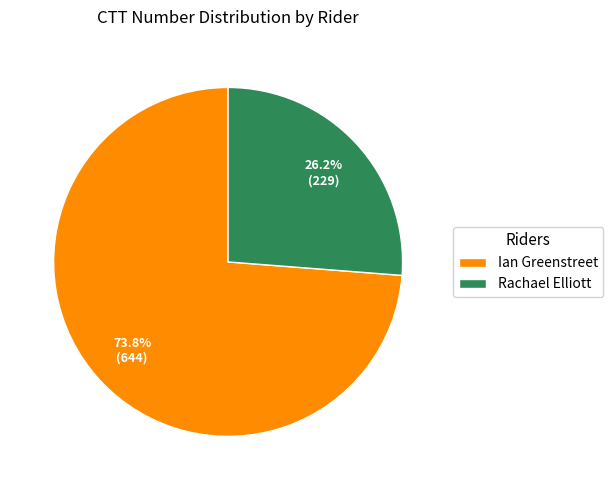

What is the total percentage of Rachael Elliott and Ian Greenstreet?

100.0%